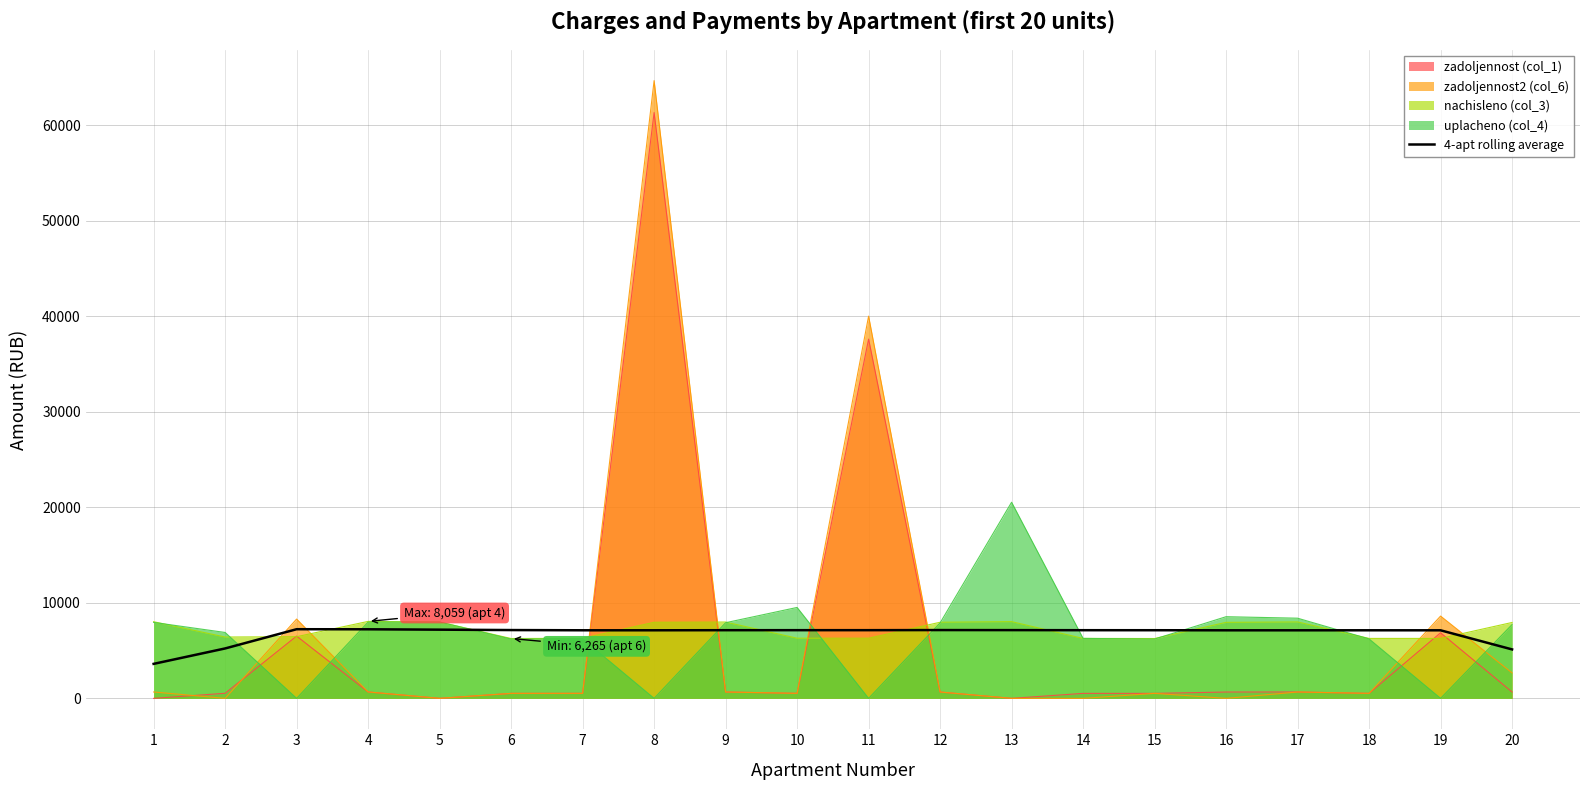

What is the maximum value shown in the chart?

64680.8